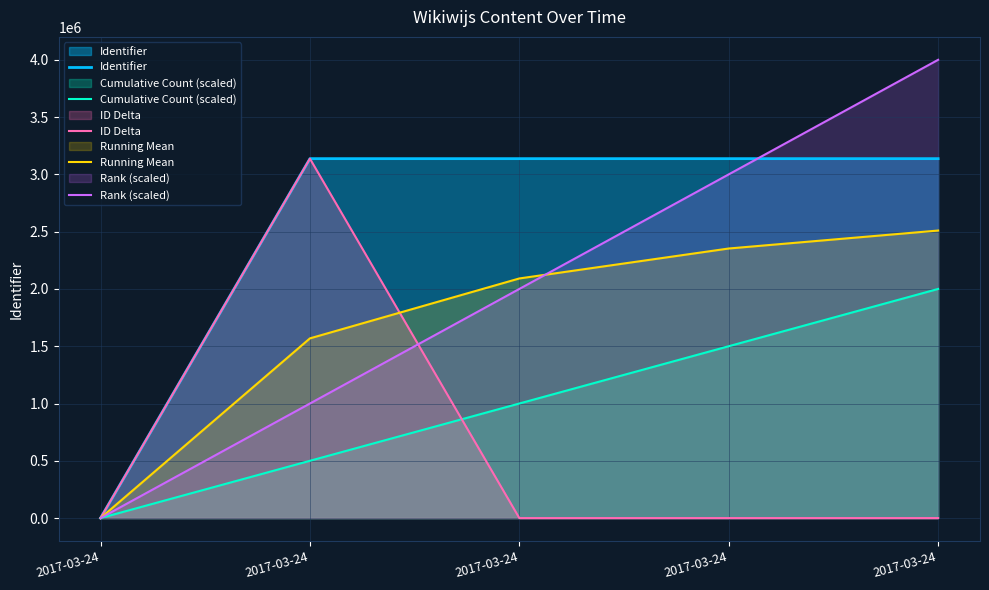

Which label corresponds to the largest value in the chart?

2017-03-24